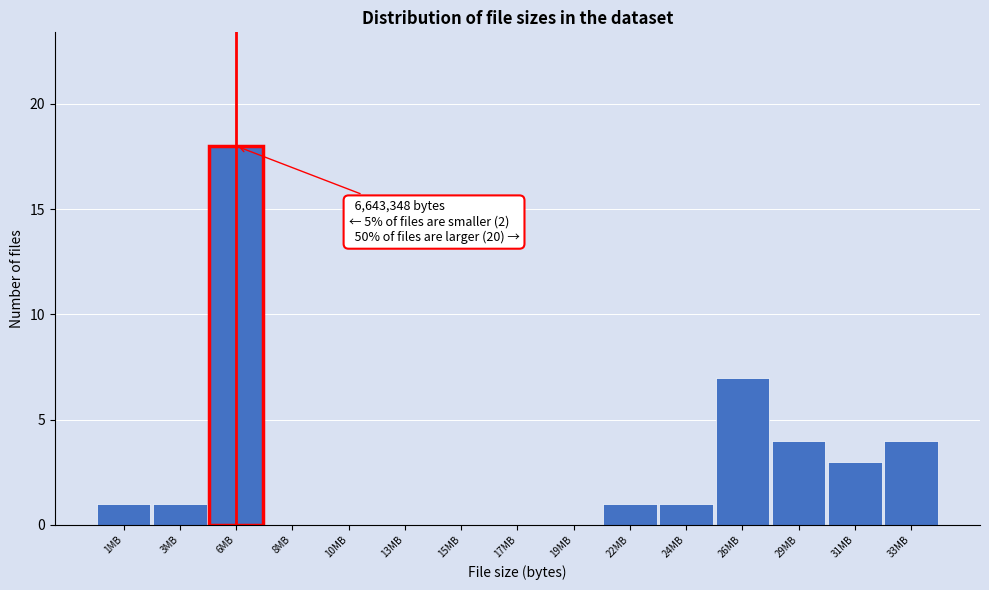

Reading left to right, what are all the values shown in this chart?

1MB=1	3MB=1	6MB=18	8MB=0	10MB=0	13MB=0	15MB=0	17MB=0	19MB=0	22MB=1	24MB=1	26MB=7	29MB=4	31MB=3	33MB=4